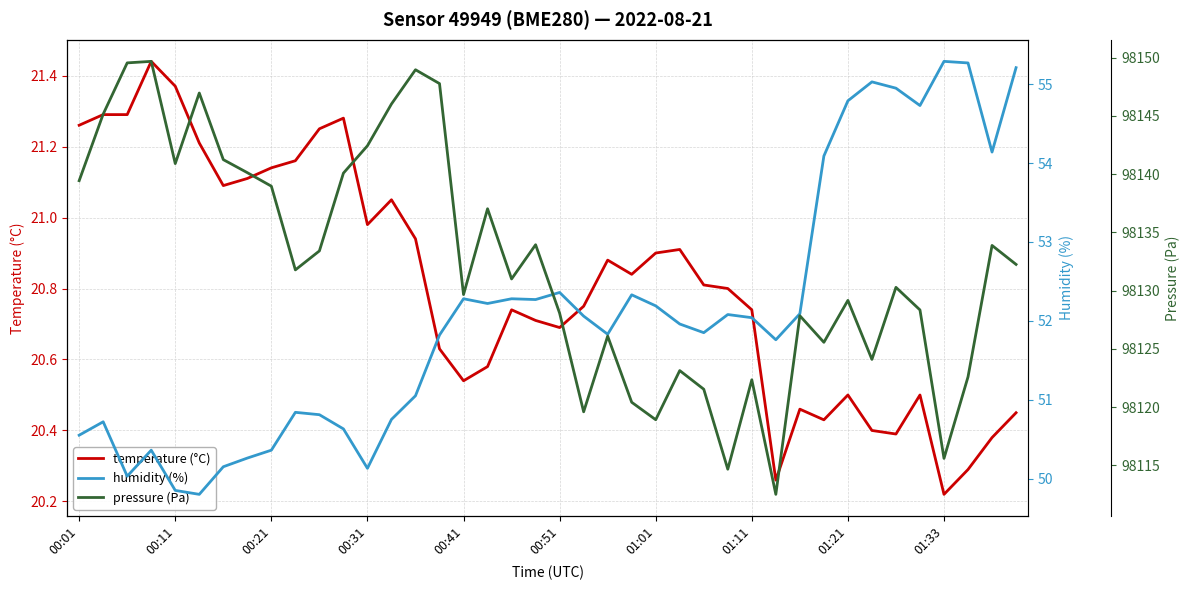

The temperature (°C) series shows 35.9 at 00:21. True or false?

False